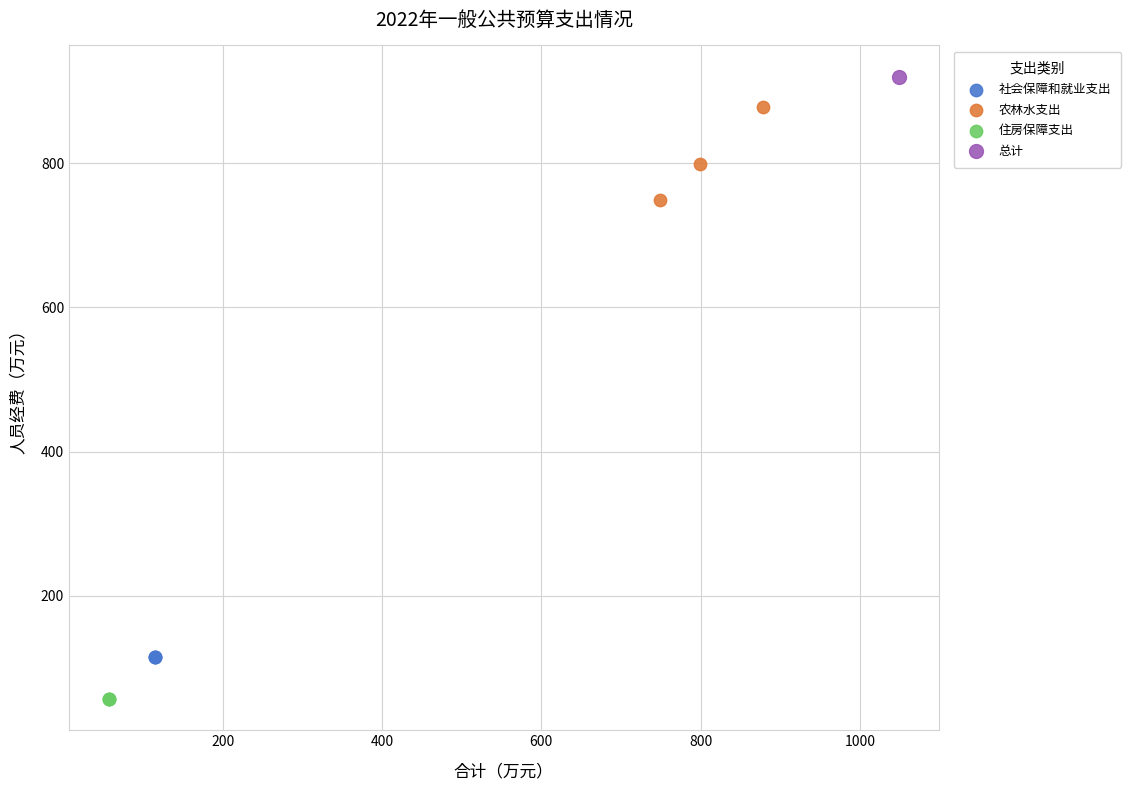

Which series contains the lowest Y value?

住房保障支出